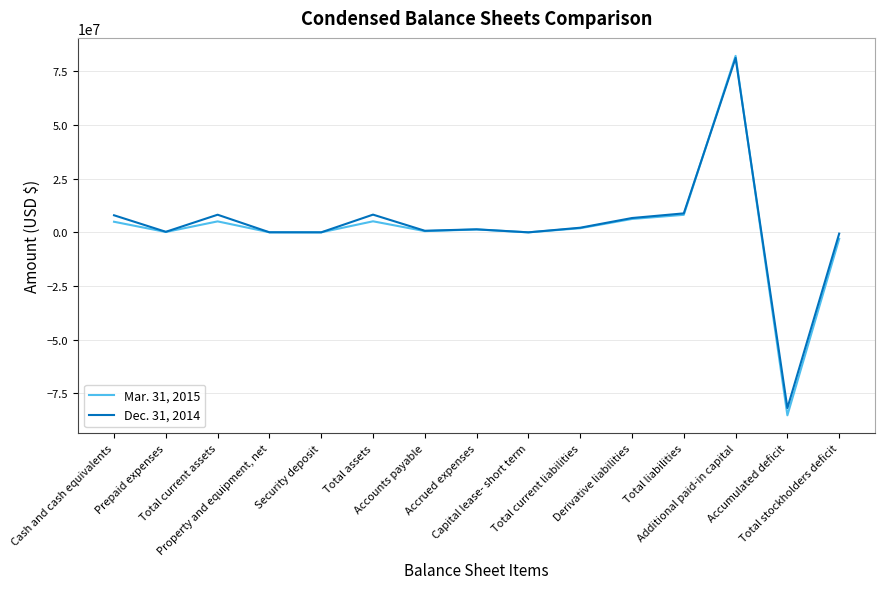

What is the difference between the Dec. 31, 2014 values at Capital lease- short term and Total current liabilities?

2153789